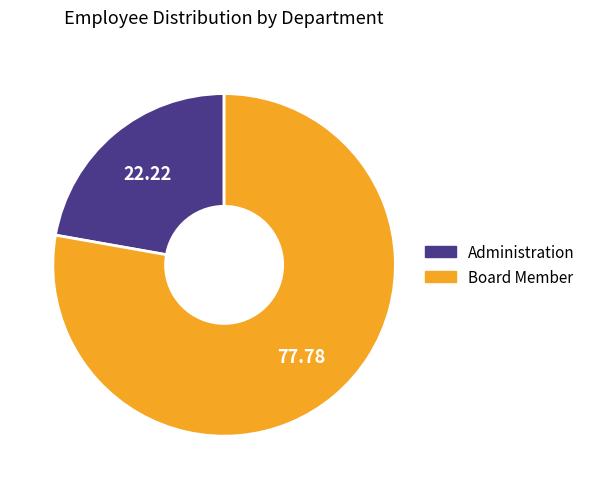

Do Administration and Board Member together represent more than half of the pie?

Yes